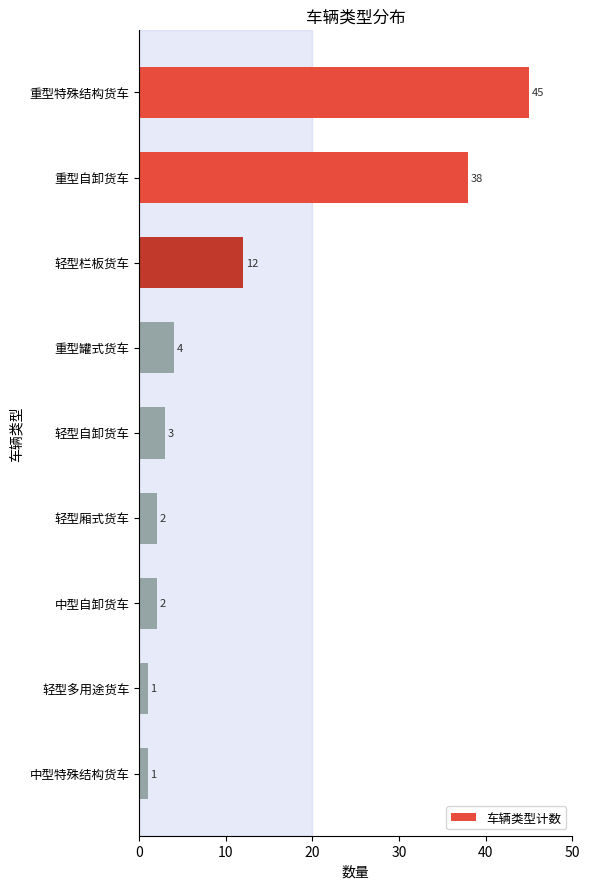

What is the average value?

12